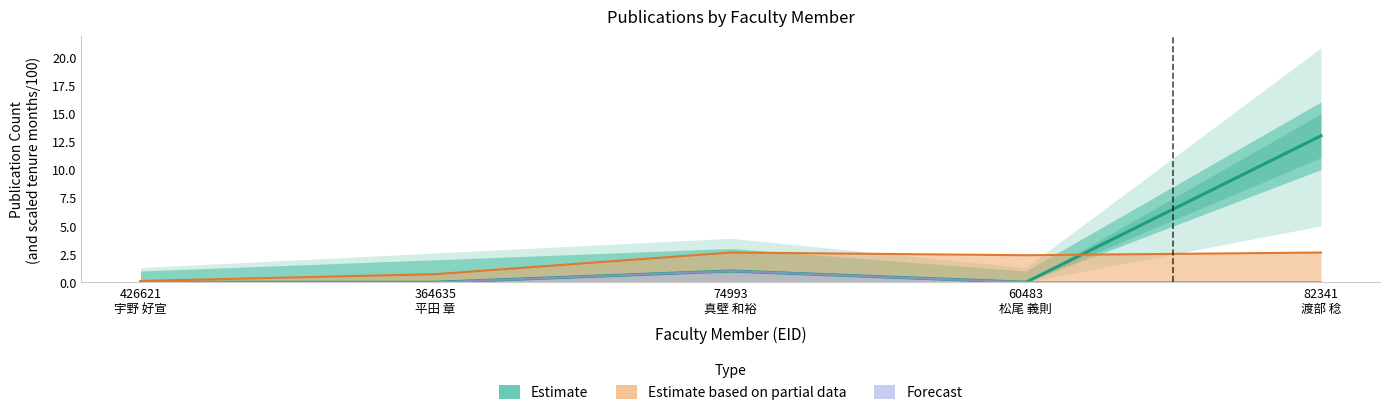

At which category does the data reach its first local valley?

60483
松尾 義則